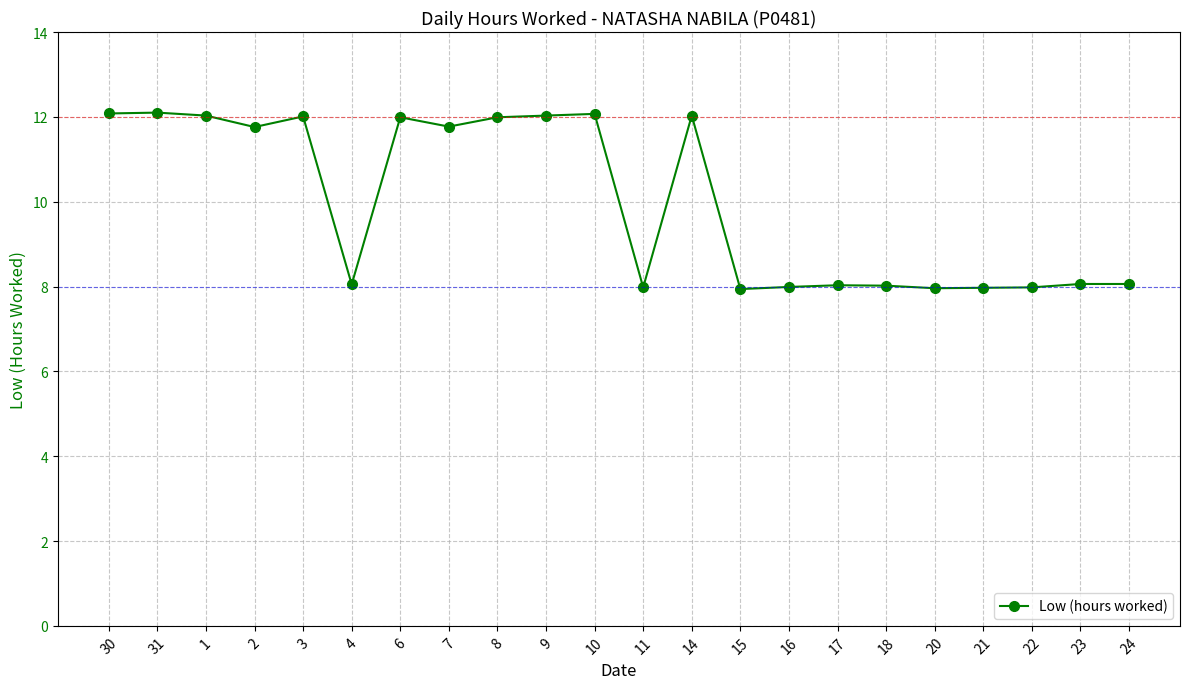

What is the difference between the second highest and second lowest values?

4.1